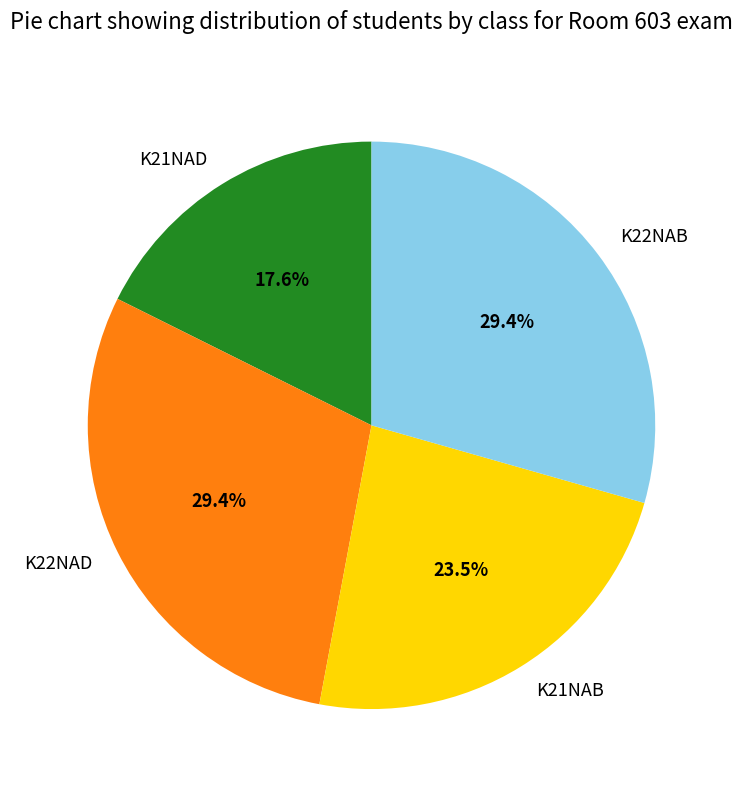

How many slices are in this pie chart?

4